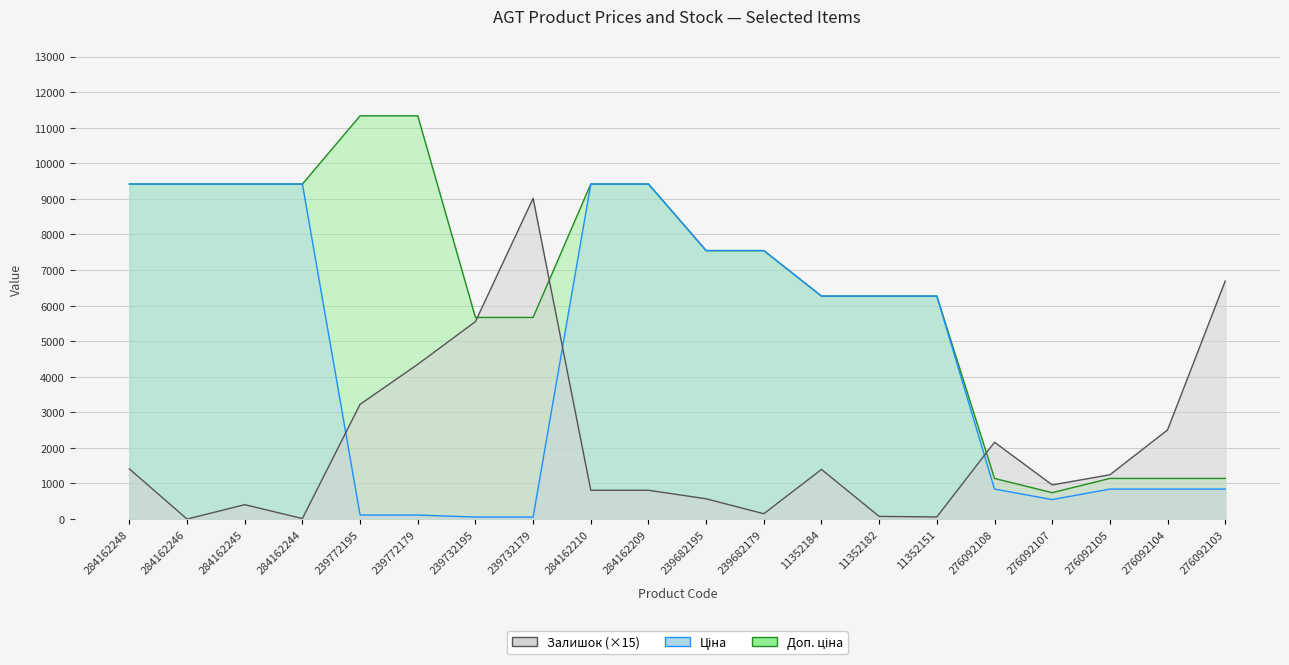

What is the spread (max minus min) of values at 11352151?

6206.7